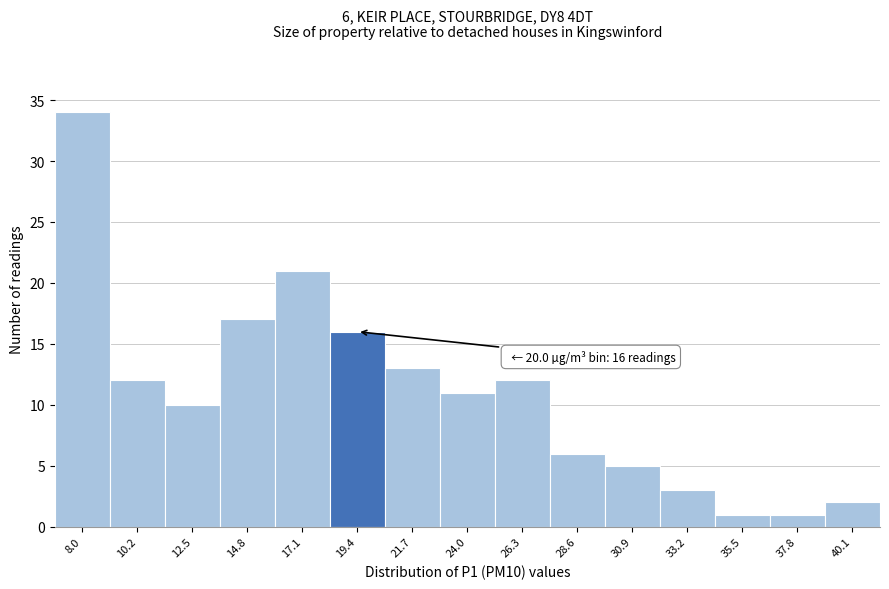

Reading left to right, what are all the values shown in this chart?

34	12	10	17	21	16	13	11	12	6	5	3	1	1	2